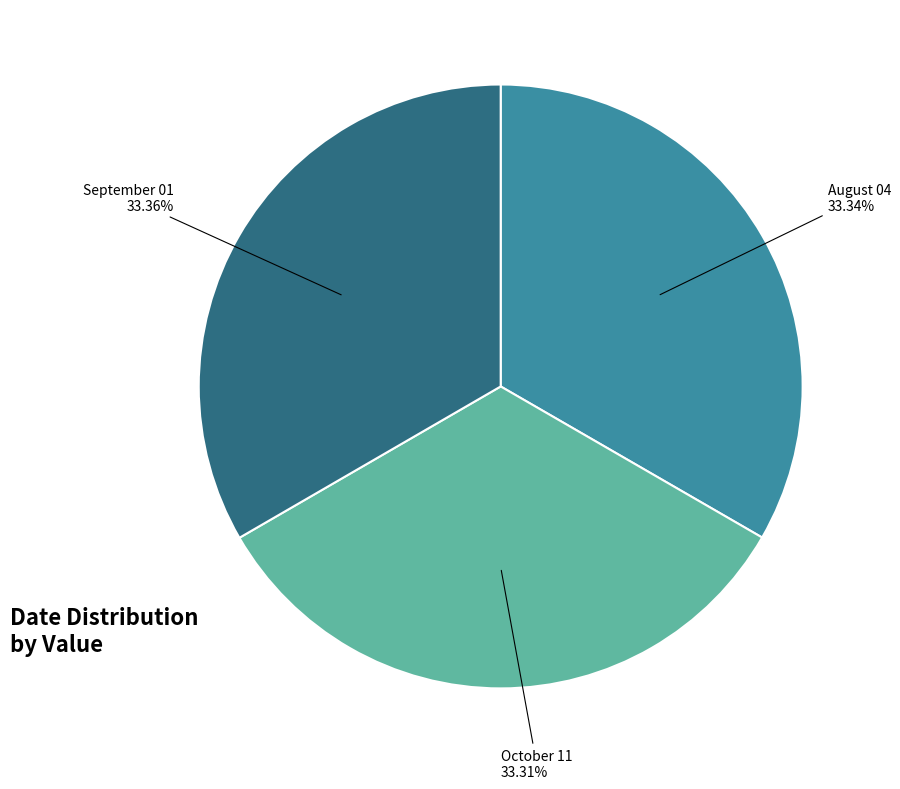

To the nearest percent, what portion does October 11 represent?

33%